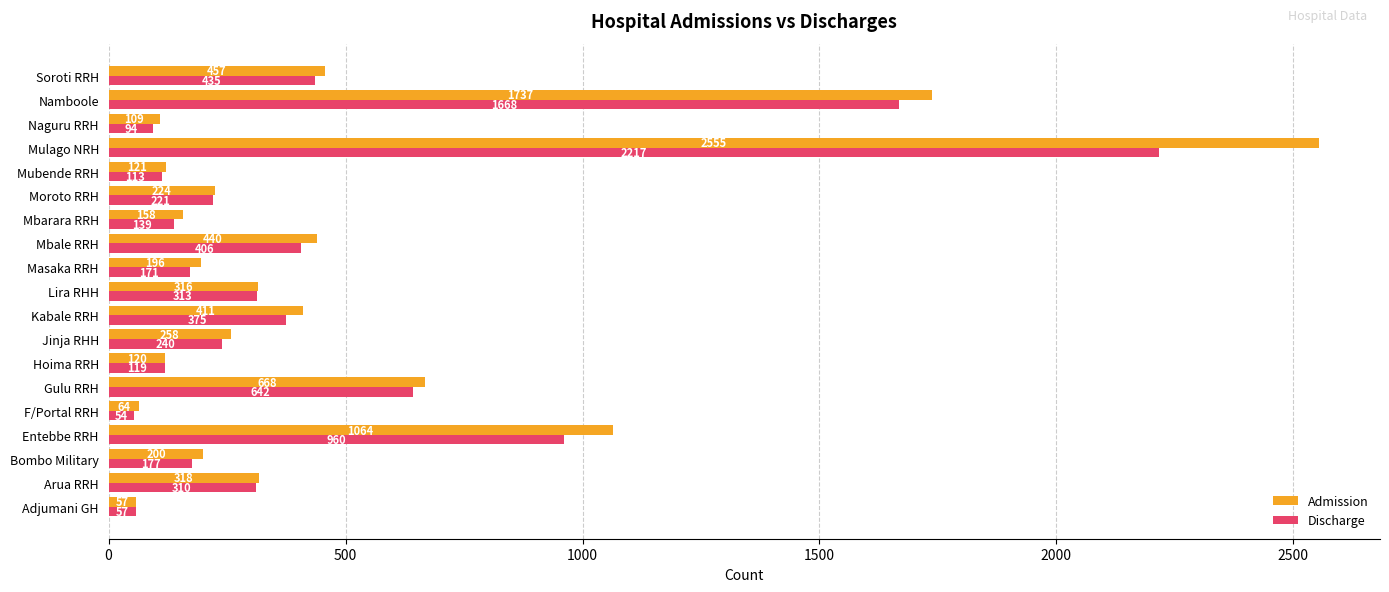

What is the approximate value of Admission at Entebbe RRH, to the nearest 50?

1050